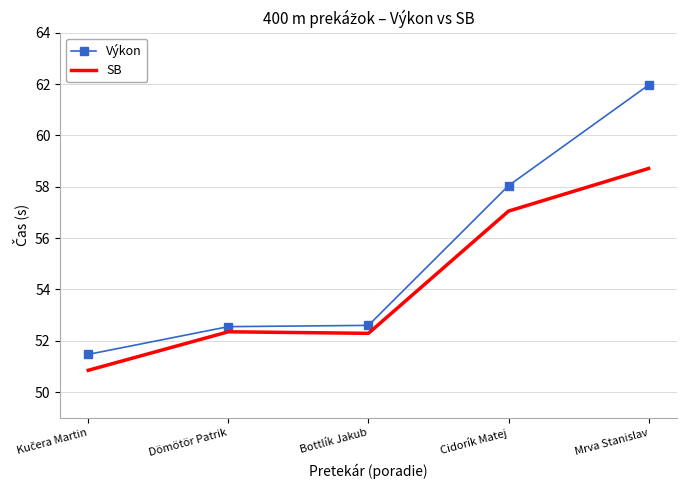

What is the average value of the Výkon series?

55.3